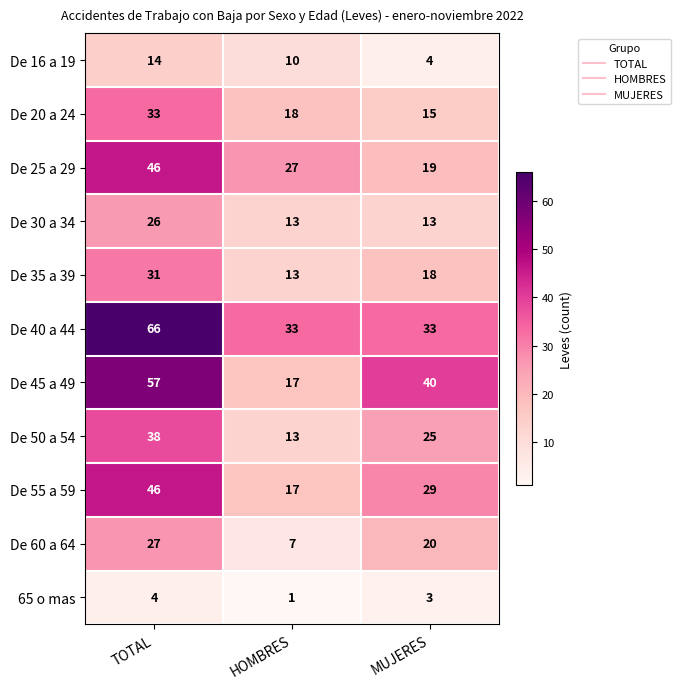

What is the difference between the maximum and minimum values in the De 16 a 19 series?

10